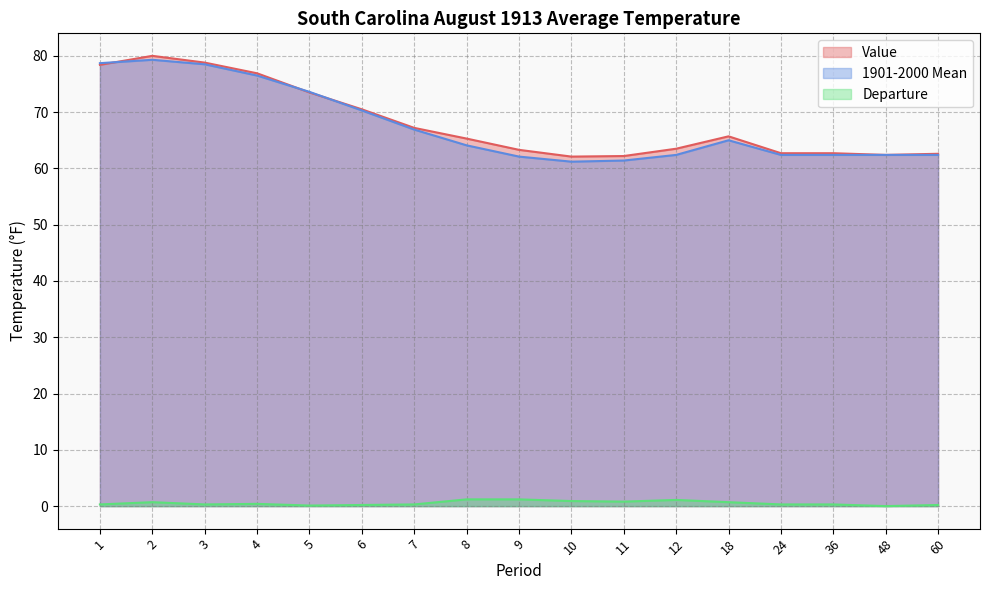

True or false: Departure and 1901-2000 Mean intersect in this chart.

False